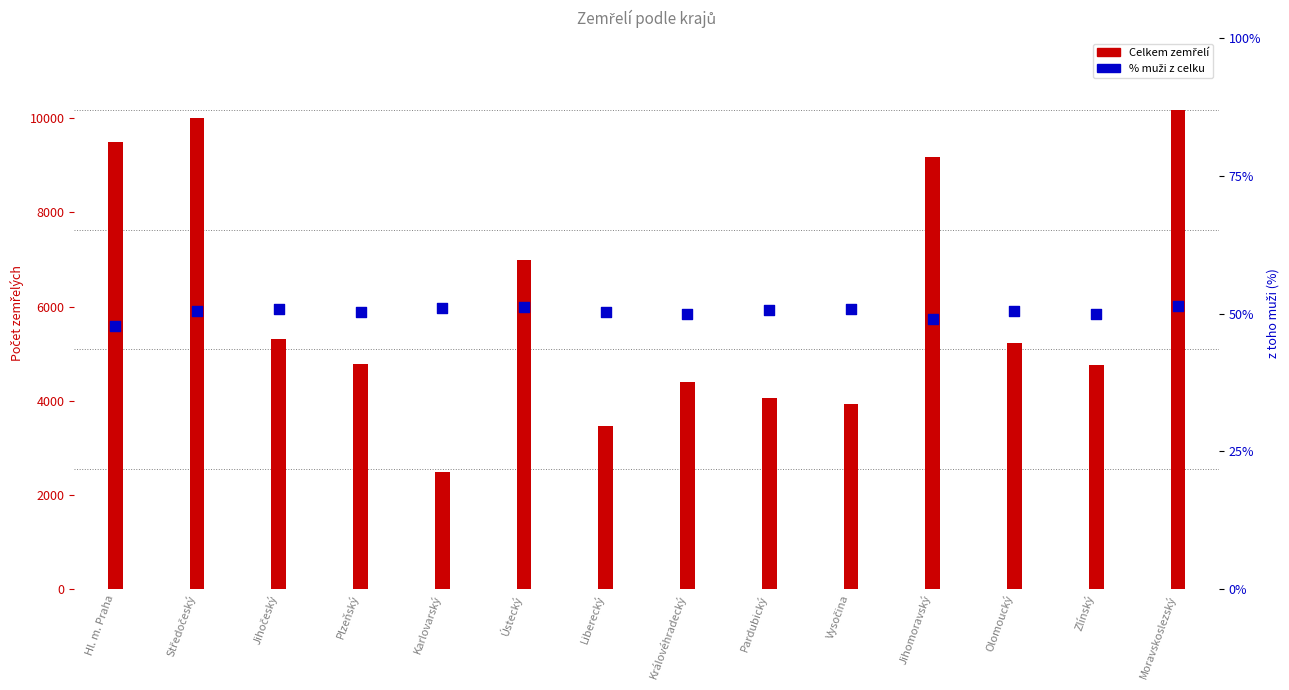

Which series has the largest total across all categories?

Celkem